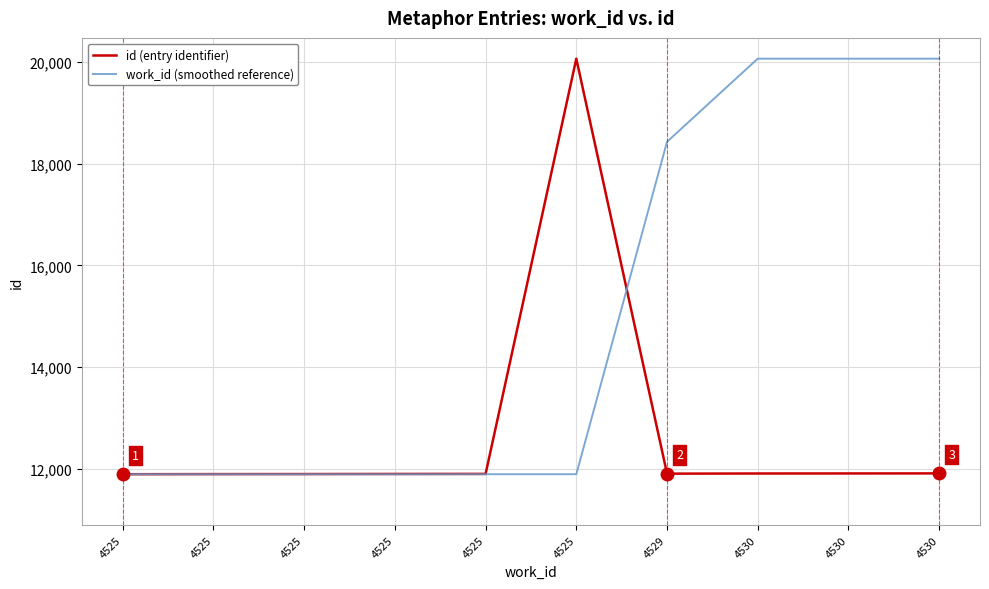

What are all the series names shown in the legend?

id (entry identifier), work_id (smoothed reference)